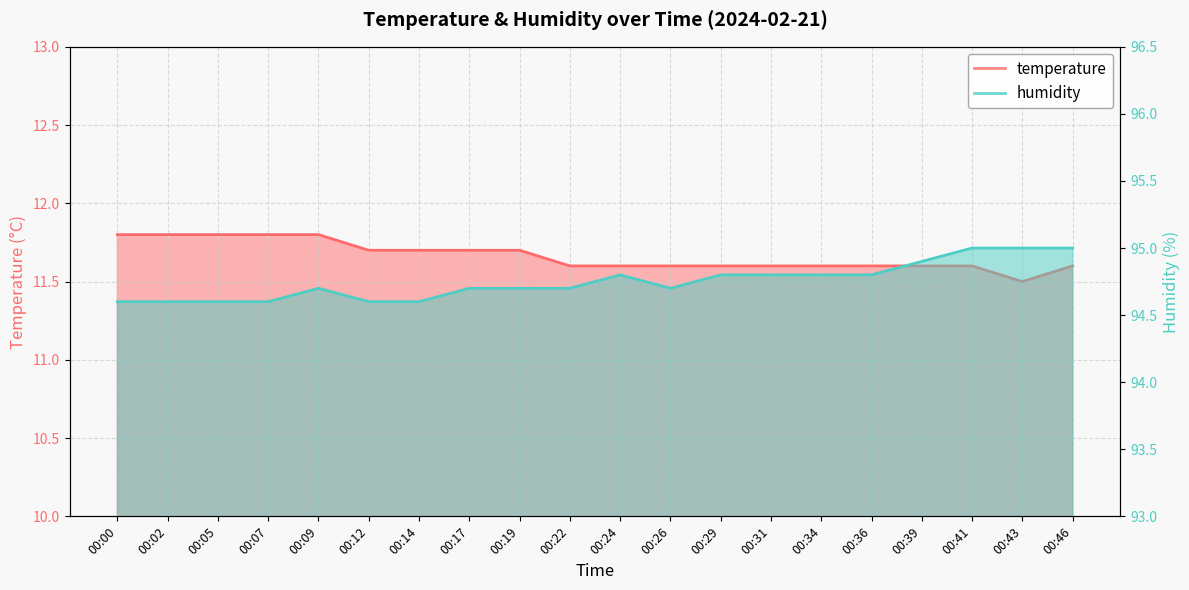

What is the difference between the second highest and minimum values in the humidity series?

0.4